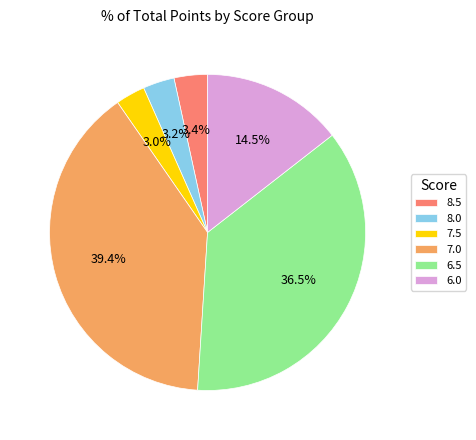

To the nearest percent, what is the average slice percentage?

17%